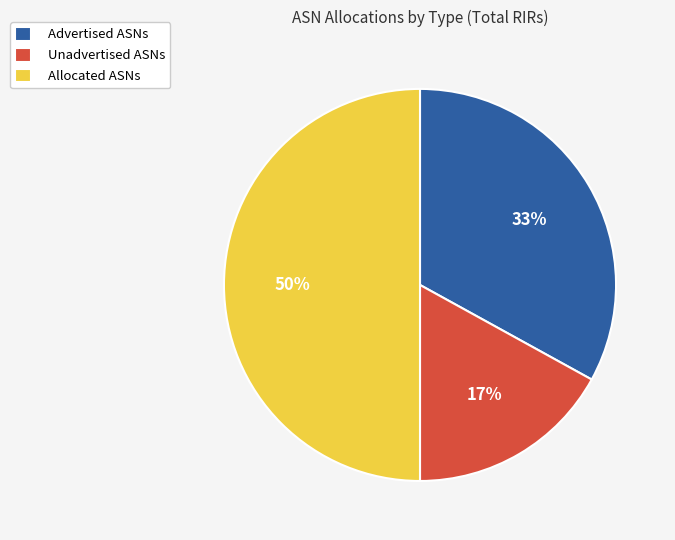

To the nearest percent, what is the average slice percentage?

33%